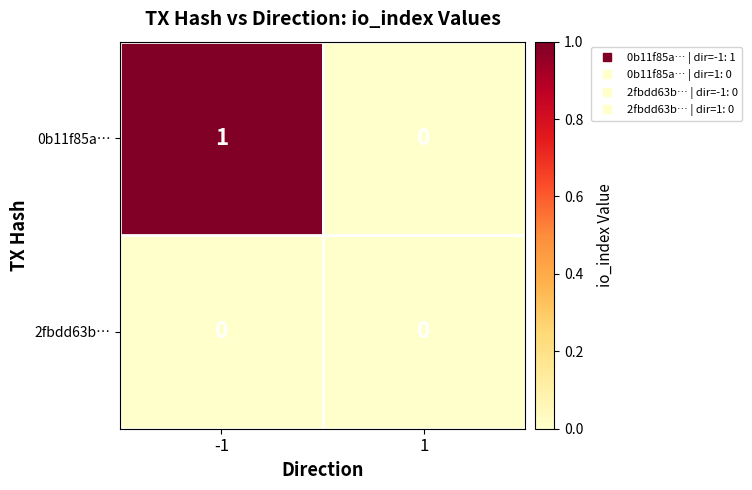

What is the greatest value displayed?

1